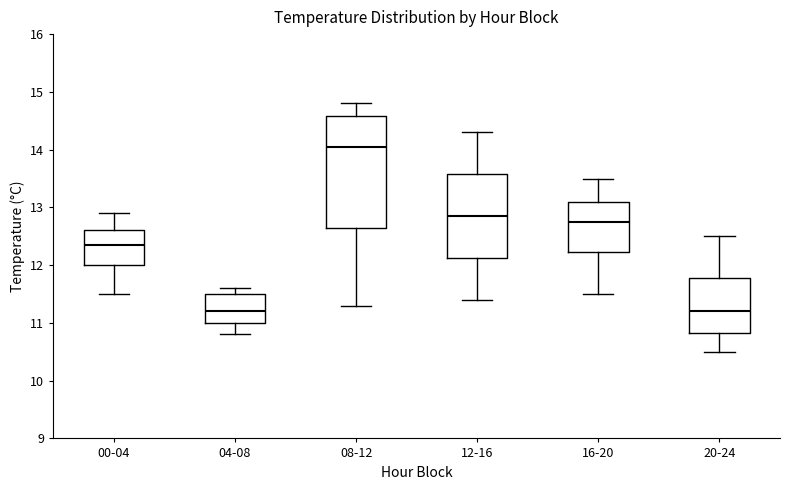

Reading left to right, read every box against the y-axis: the position of its median line, the range the box covers, and the ends of its whiskers. The values are not printed on the chart, so give them approximately, as read against the axis.

00-04: median 12.4, box 12.0 to 12.6, whiskers 11.5 to 12.9
04-08: median 11.2, box 11.0 to 11.5, whiskers 10.8 to 11.6
08-12: median 14.1, box 12.7 to 14.6, whiskers 11.3 to 14.8
12-16: median 12.9, box 12.1 to 13.6, whiskers 11.4 to 14.3
16-20: median 12.8, box 12.2 to 13.1, whiskers 11.5 to 13.5
20-24: median 11.2, box 10.8 to 11.8, whiskers 10.5 to 12.5